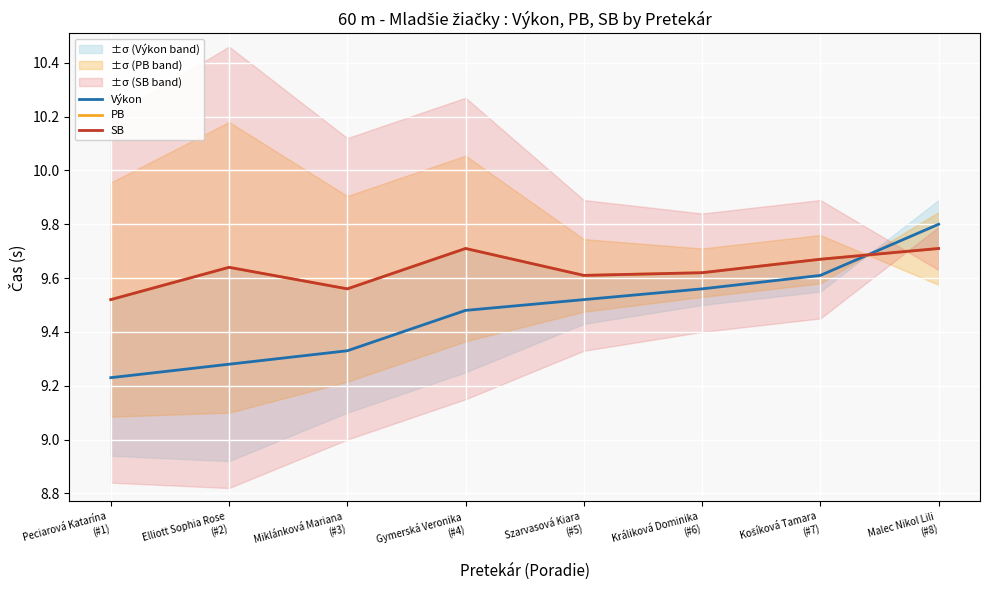

Rank the series at Malec Nikol Lili
(#8) from lowest to highest value.

PB, SB, Výkon